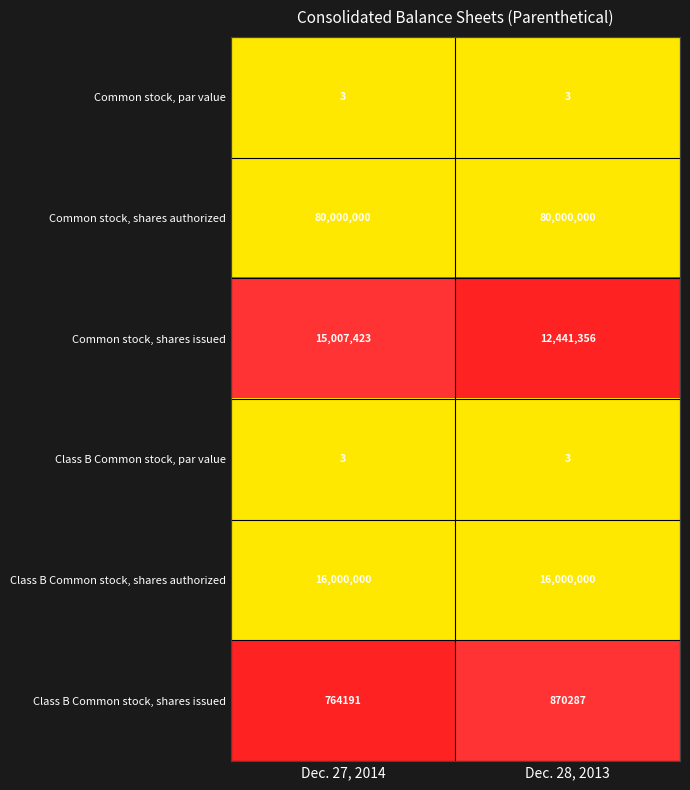

Which series changed the most between Dec. 27, 2014 and Dec. 28, 2013?

Common stock, shares issued